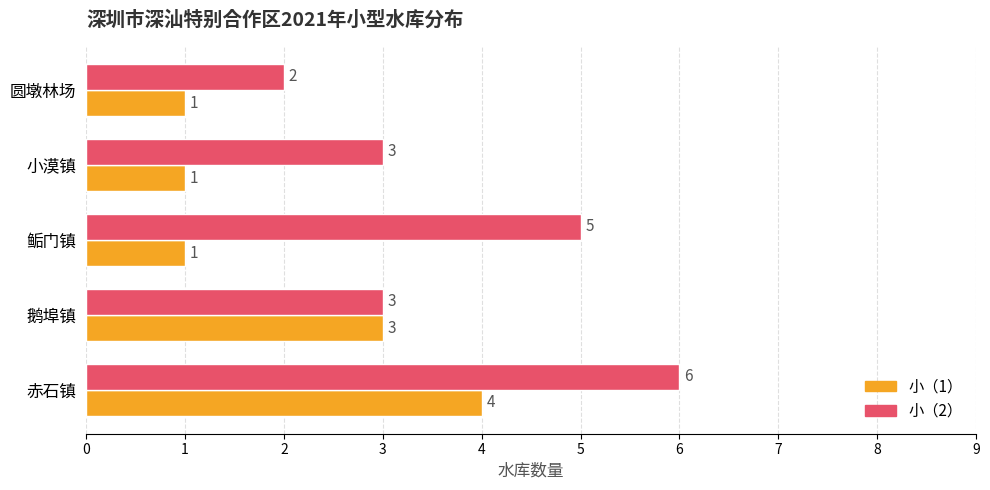

The value of 小（2） at 圆墩林场 is 3. True or false?

False